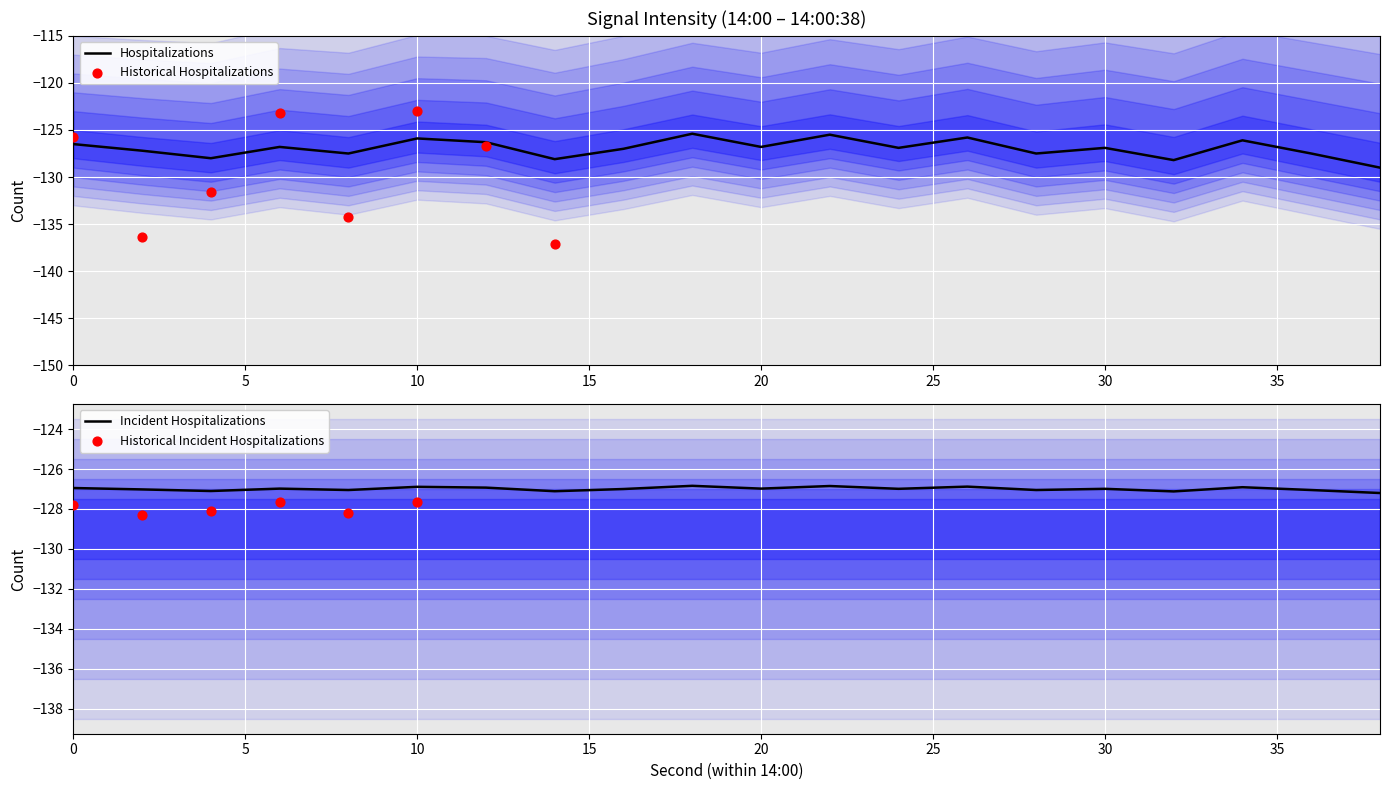

Which has a higher value, 32 or 34?

34